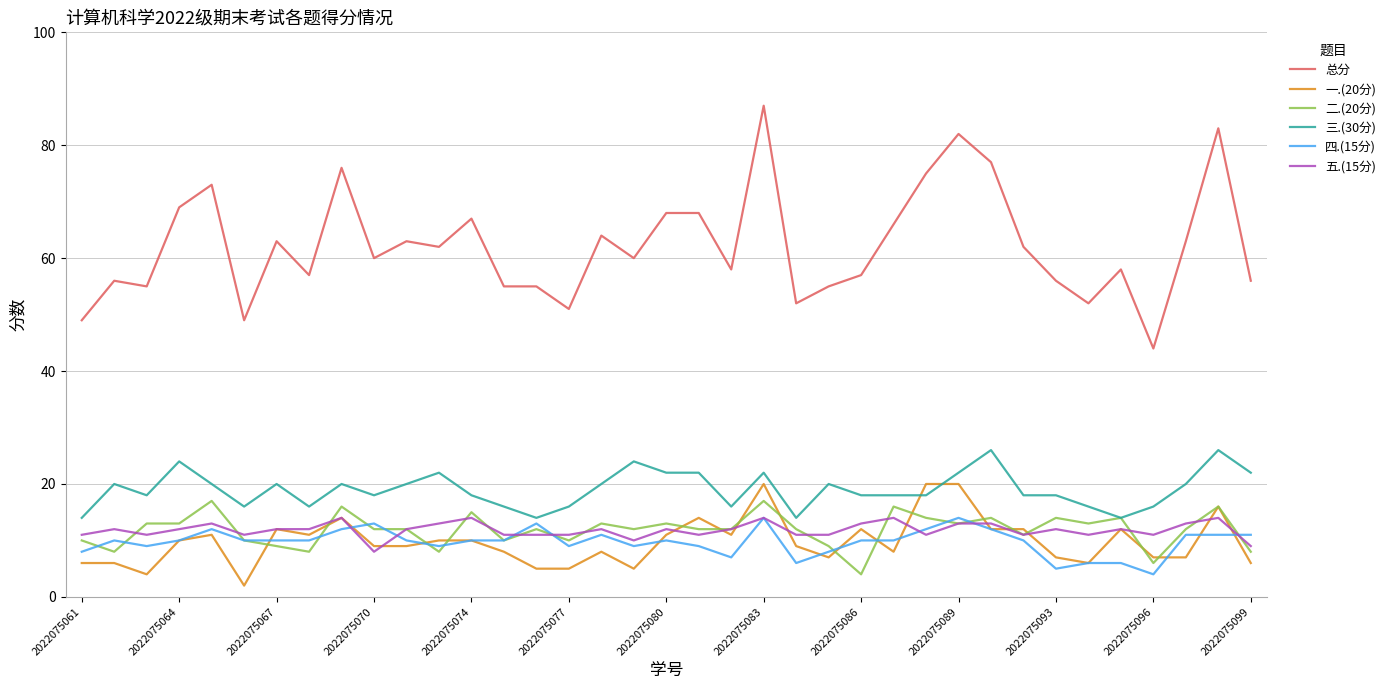

Which series has the largest range (max minus min)?

总分